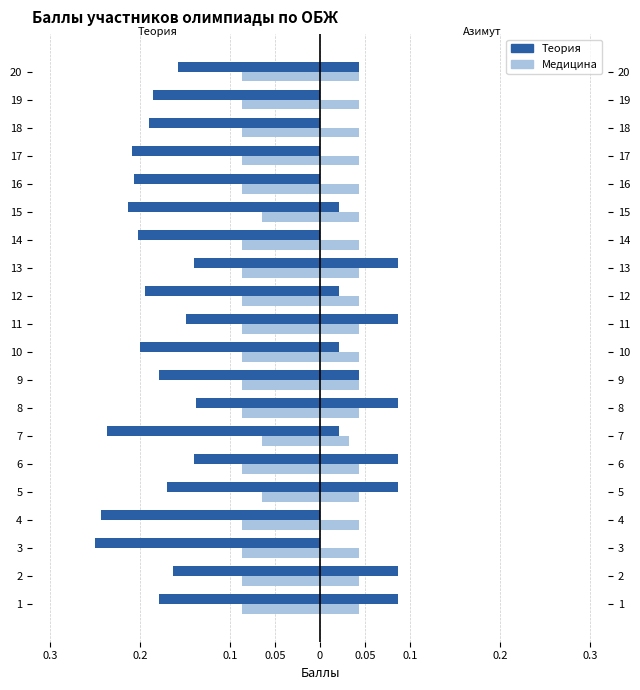

At 13, list the series in order from smallest to largest.

Теория, Медицина